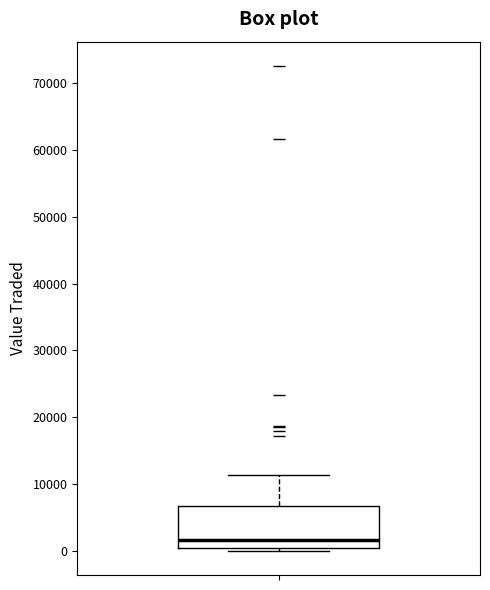

Transcribe this box plot: give where the median line is, the range the box spans, and where the two whiskers end, as read against the y-axis. The values are not printed on the chart, so give them approximately, as read against the axis.

median 2000, box 0 to 7000, whiskers 0 (just below the box's lower edge) to 11000